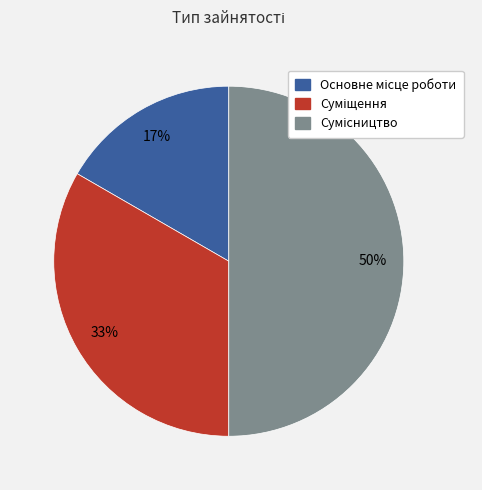

To the nearest percent, what is the difference between the largest and smallest slice percentages?

33%